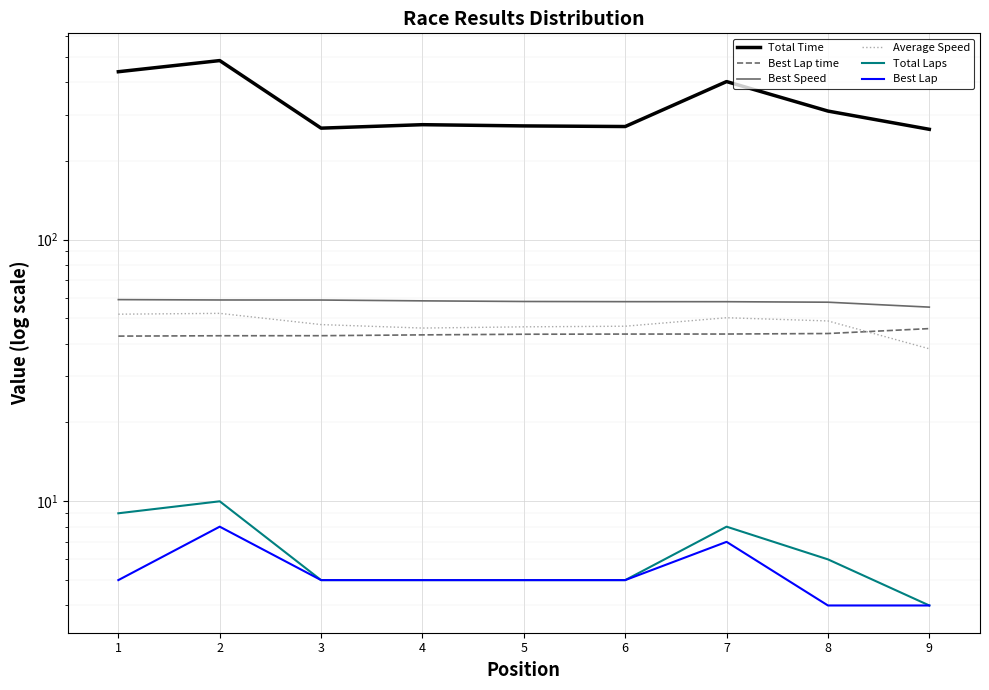

List the series in order of their peak value, lowest first.

Best Lap, Total Laps, Best Lap time, Average Speed, Best Speed, Total Time